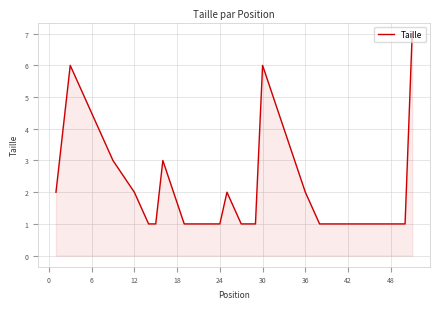

What is the maximum value shown in the chart?

7